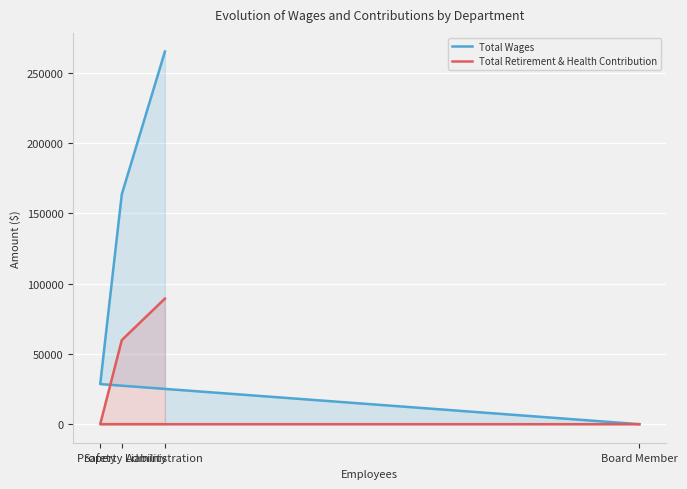

What is the label of the 2nd point from the left?

Property Liability